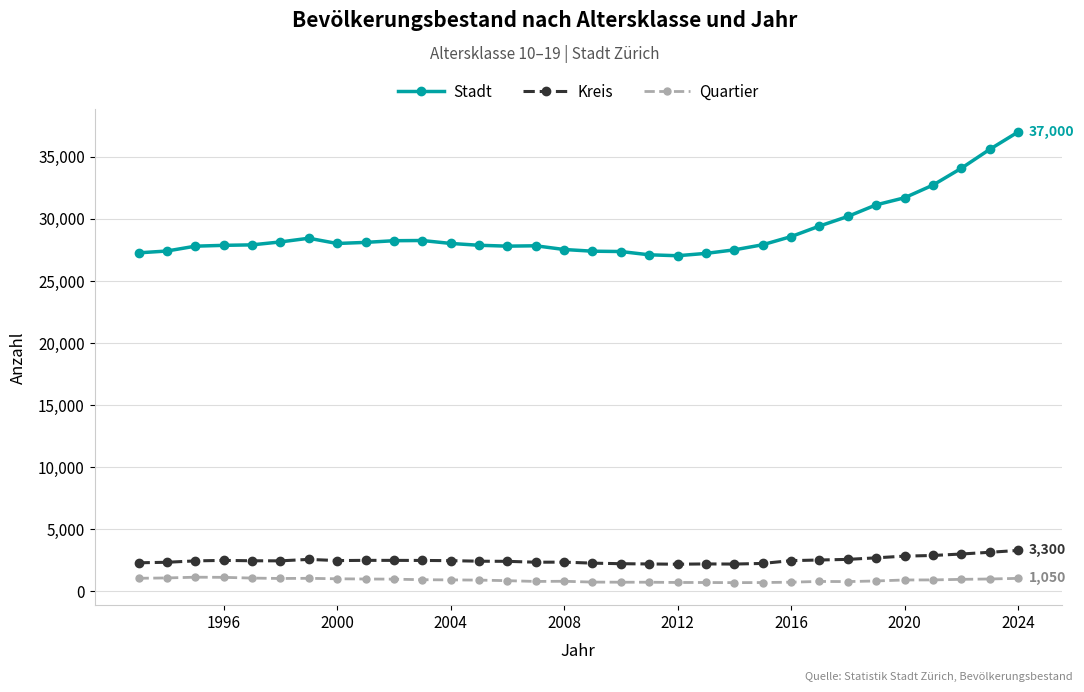

What are all the series names shown in the legend?

Stadt, Kreis, Quartier